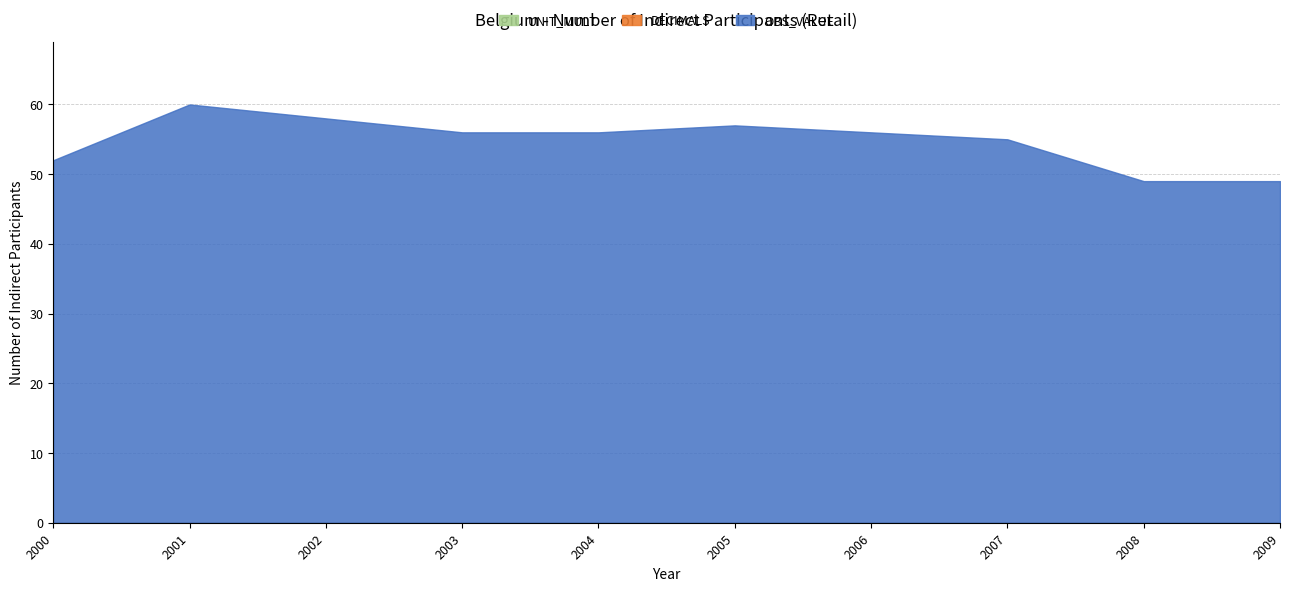

What is the total value across all series at 2003?

56